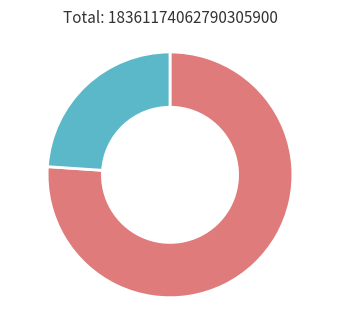

Does any single category account for the majority?

Yes